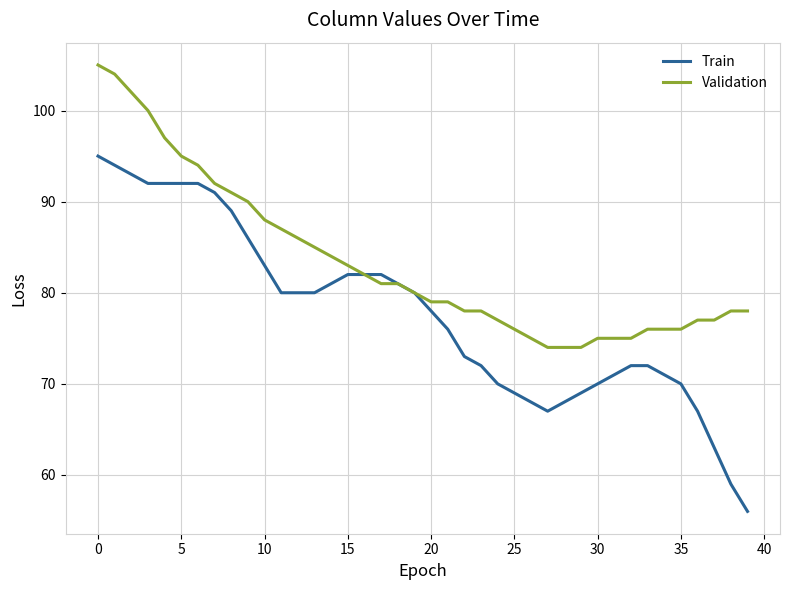

What is the greatest value displayed?

105